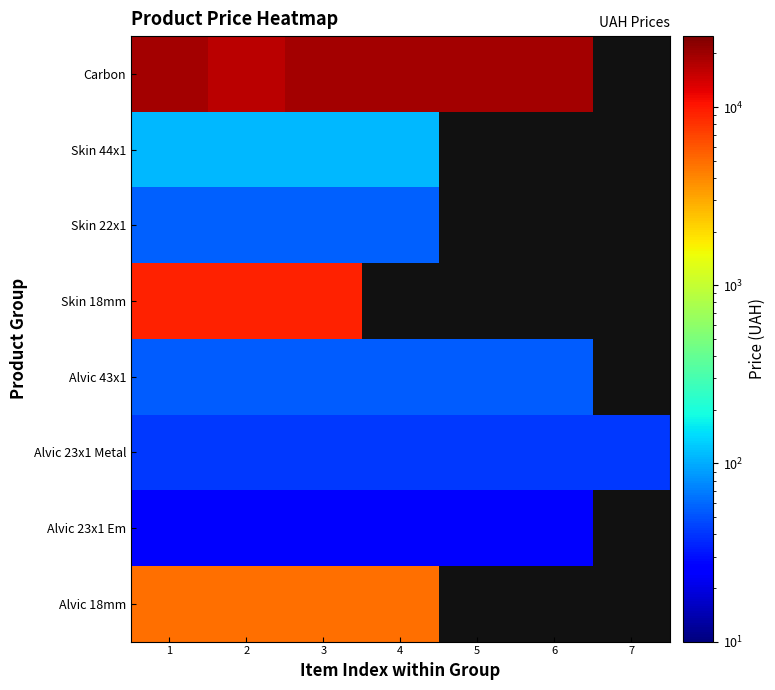

What is the maximum value shown in the chart?

19542.7